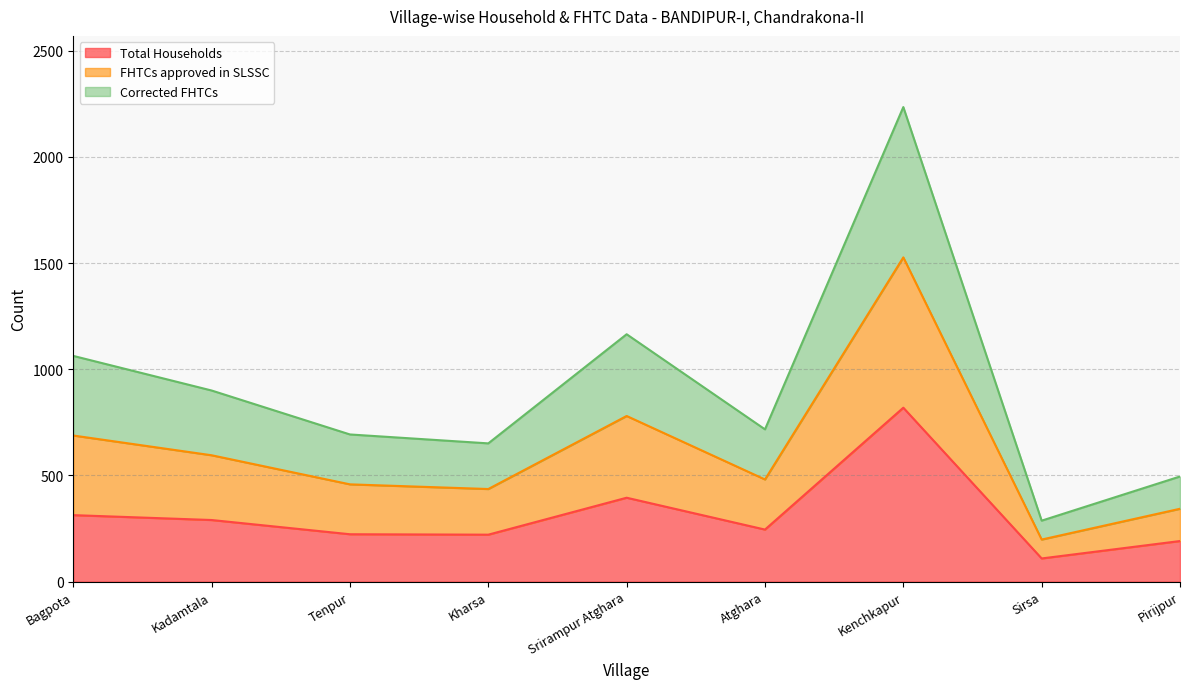

True or false: Total Households and FHTCs approved in SLSSC intersect in this chart.

False